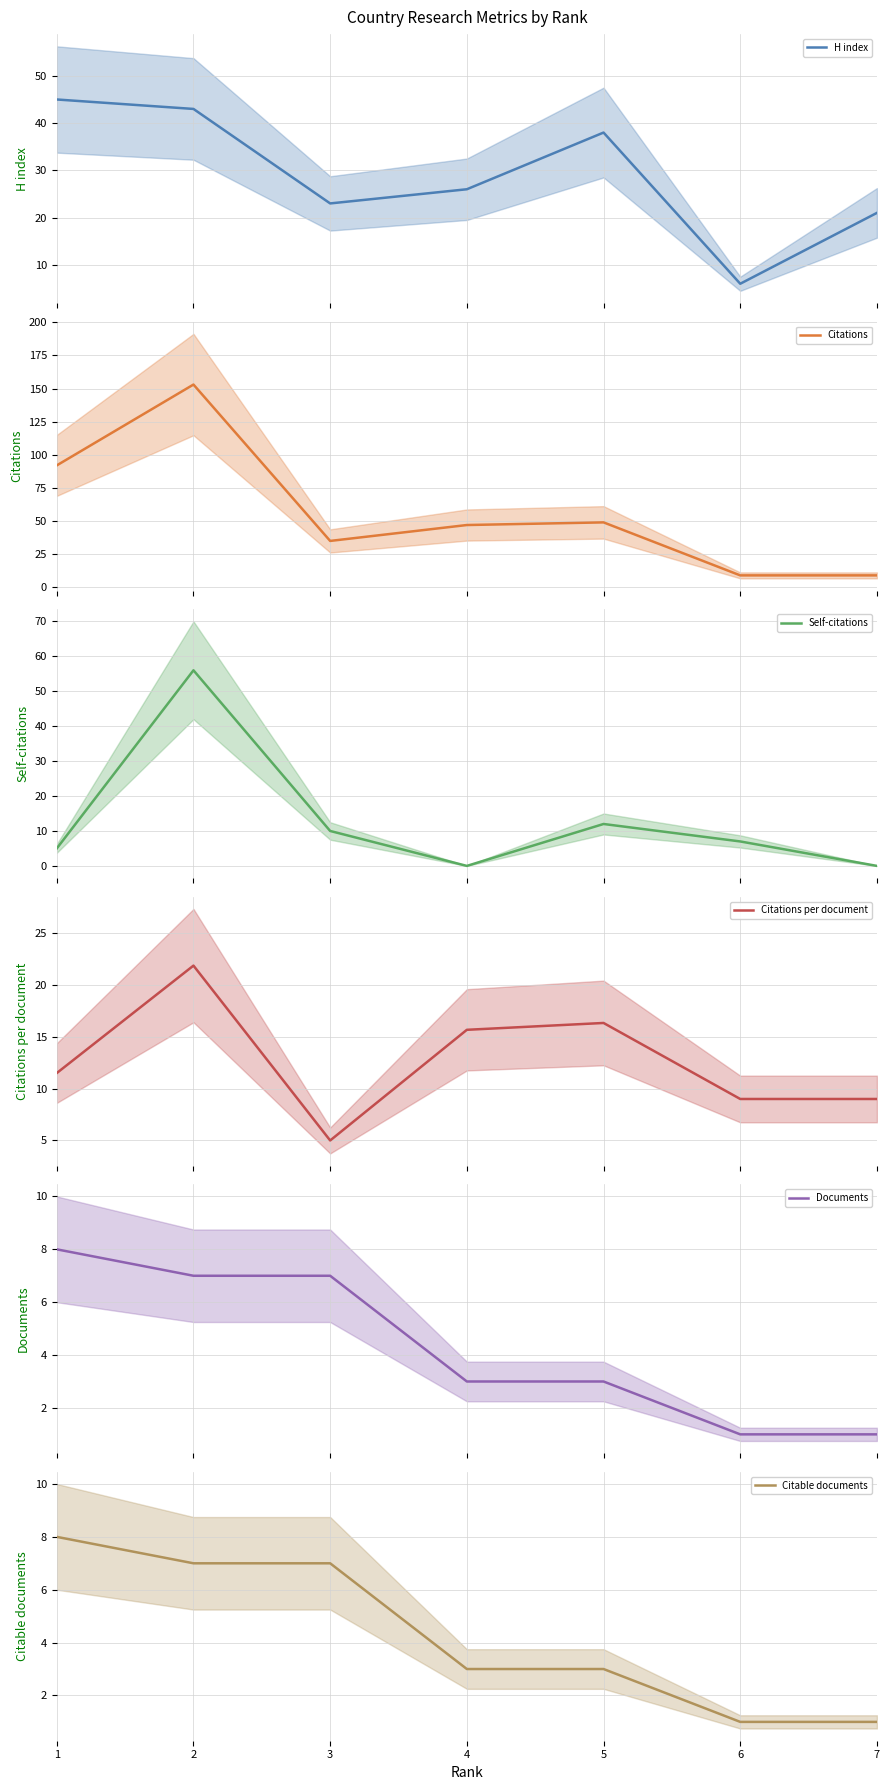

Reading left to right, transcribe all the data shown in this chart.

H index: 1=45.0	2=43.0	3=23.0	4=26.0	5=38.0	6=6.0	7=21.0
Citations: 1=92.0	2=153.0	3=35.0	4=47.0	5=49.0	6=9.0	7=9.0
Self-citations: 1=5.0	2=56.0	3=10.0	4=0.0	5=12.0	6=7.0	7=0.0
Citations per document: 1=11.5	2=21.9	3=5.0	4=15.7	5=16.3	6=9.0	7=9.0
Documents: 1=8.0	2=7.0	3=7.0	4=3.0	5=3.0	6=1.0	7=1.0
Citable documents: 1=8.0	2=7.0	3=7.0	4=3.0	5=3.0	6=1.0	7=1.0